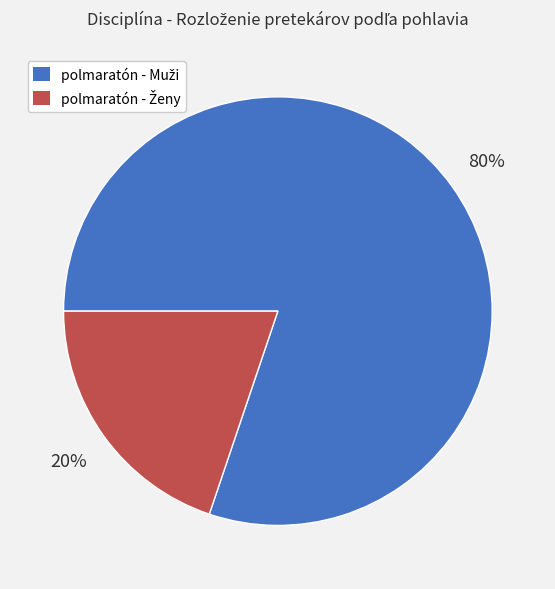

How many segments does this pie chart have?

2